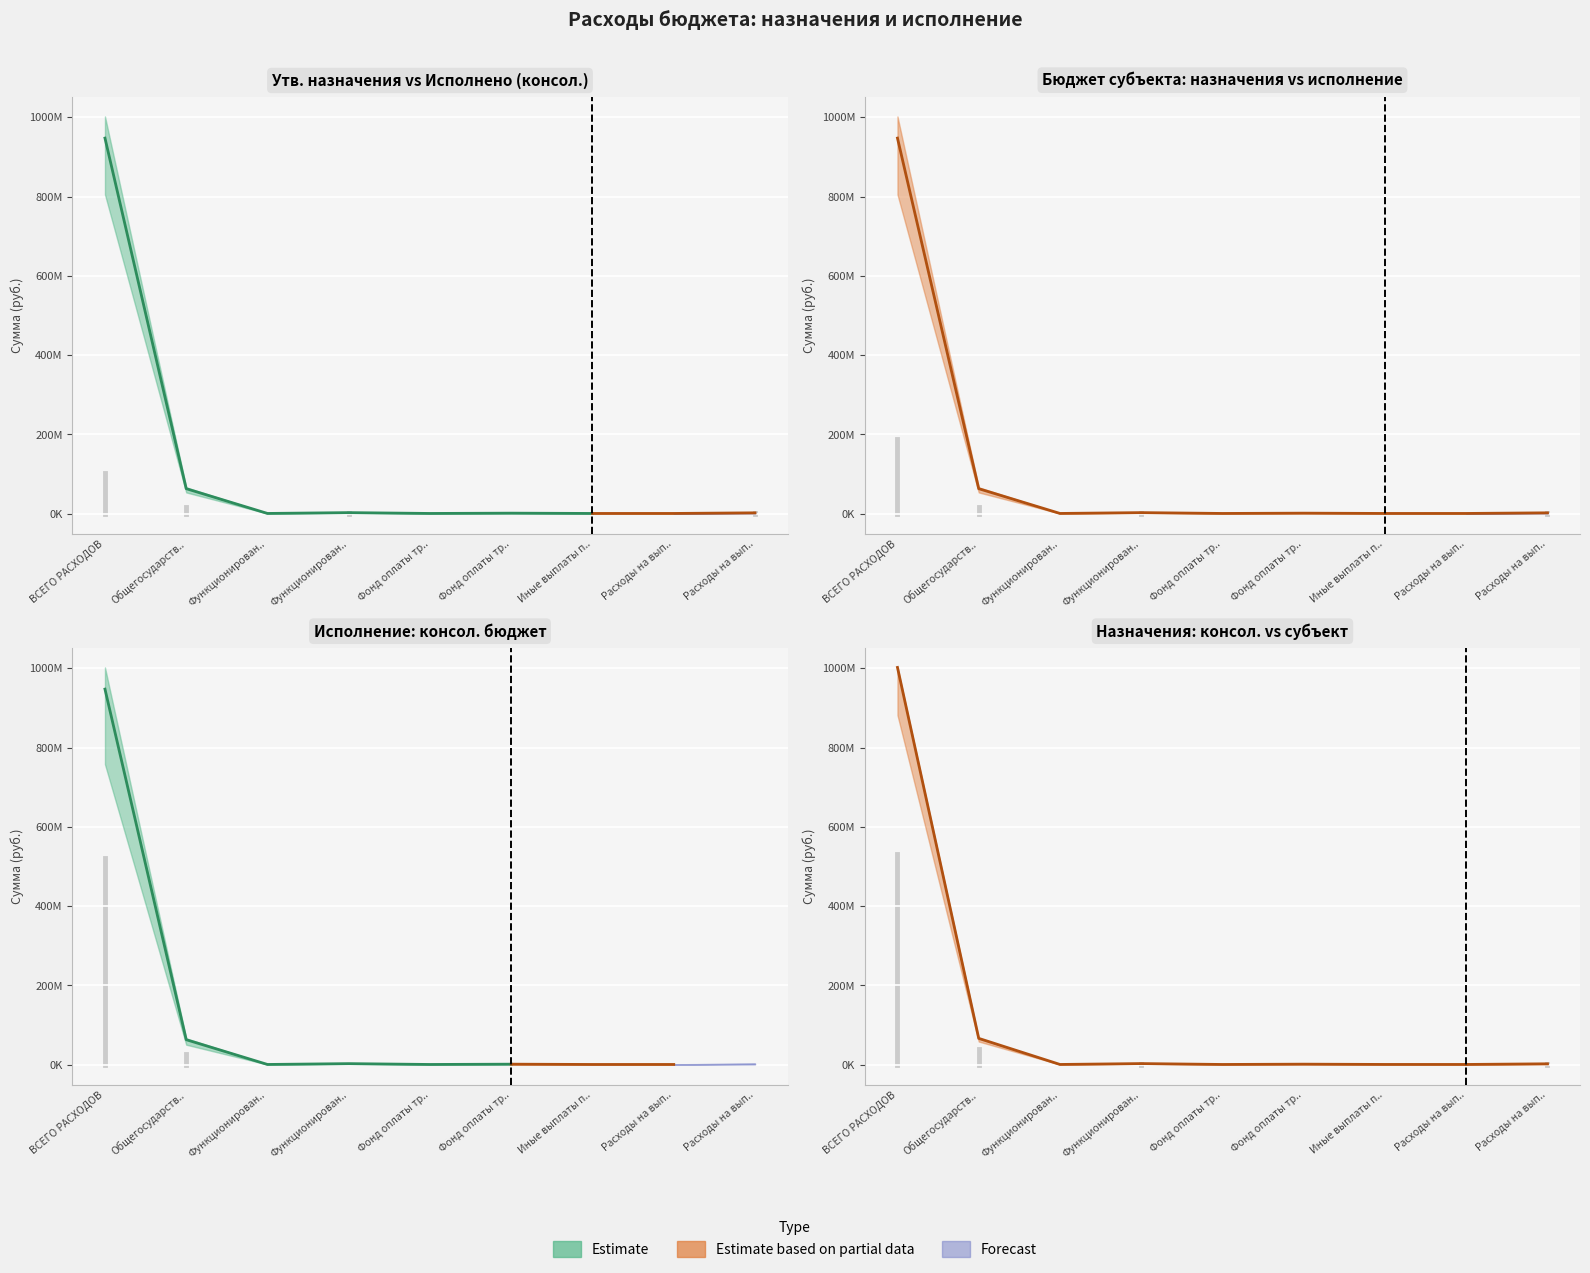

What is the maximum value for Исполнено бюджет субъекта?

947427612.3